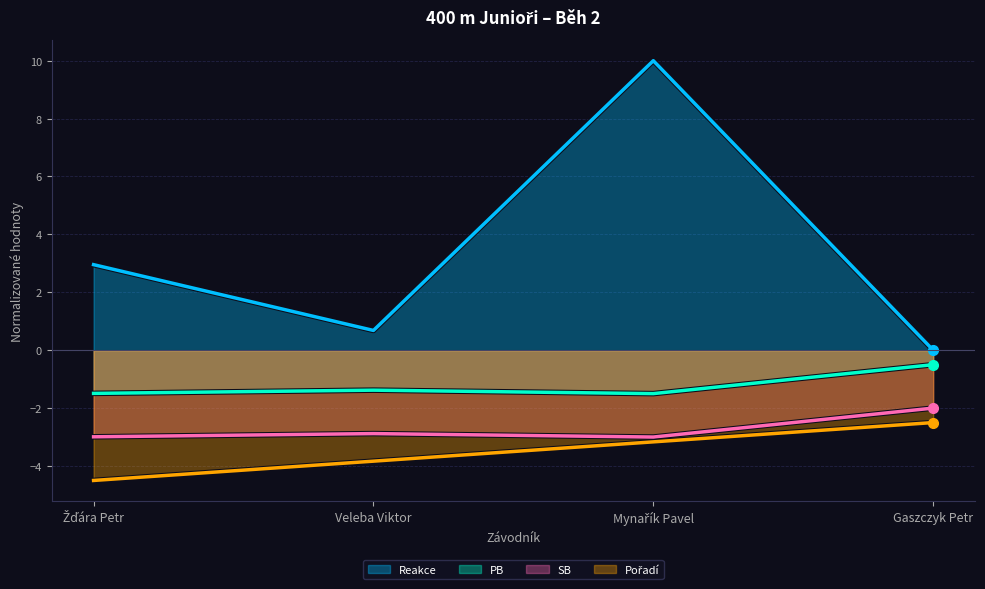

What is the label of the 2nd point from the left?

Veleba Viktor